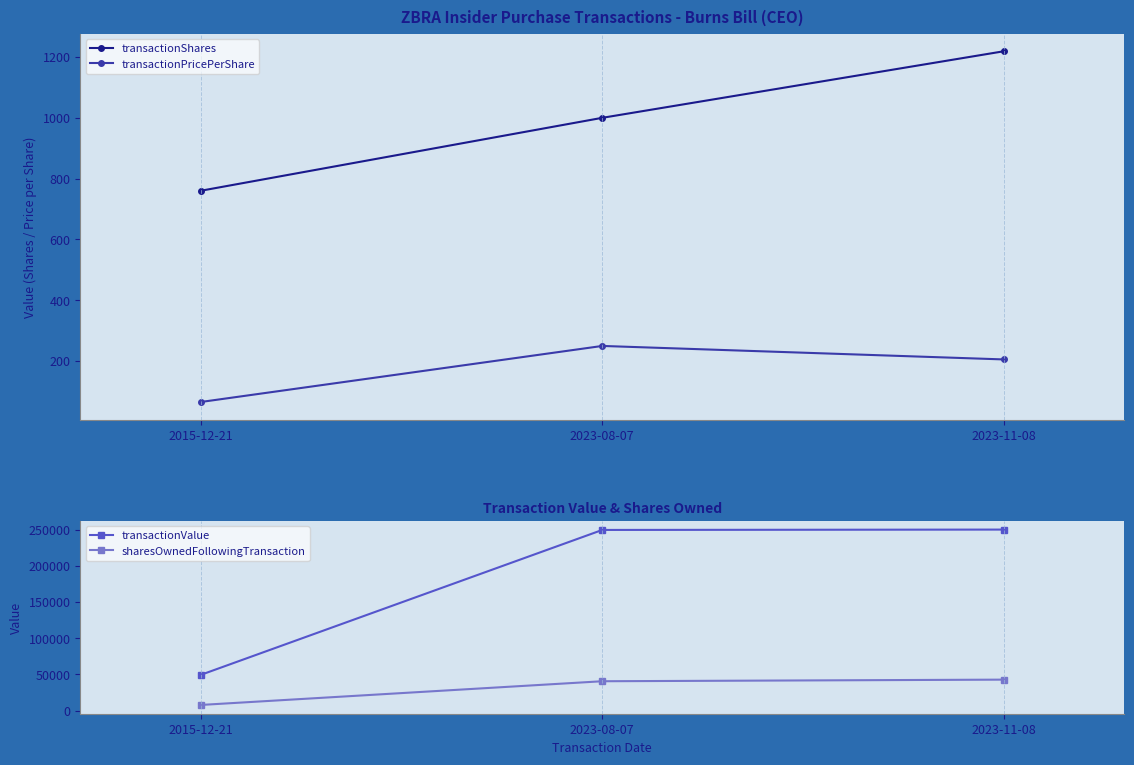

Reading right to left, extract all data points from this chart.

transactionShares: 2023-11-08=1219.0	2023-08-07=1000.0	2015-12-21=760.0
transactionPricePerShare: 2023-11-08=205.0	2023-08-07=249.4	2015-12-21=64.9
transactionValue: 2023-11-08=249895.0	2023-08-07=249400.0	2015-12-21=49359.0
sharesOwnedFollowingTransaction: 2023-11-08=42793.0	2023-08-07=40574.0	2015-12-21=7844.0